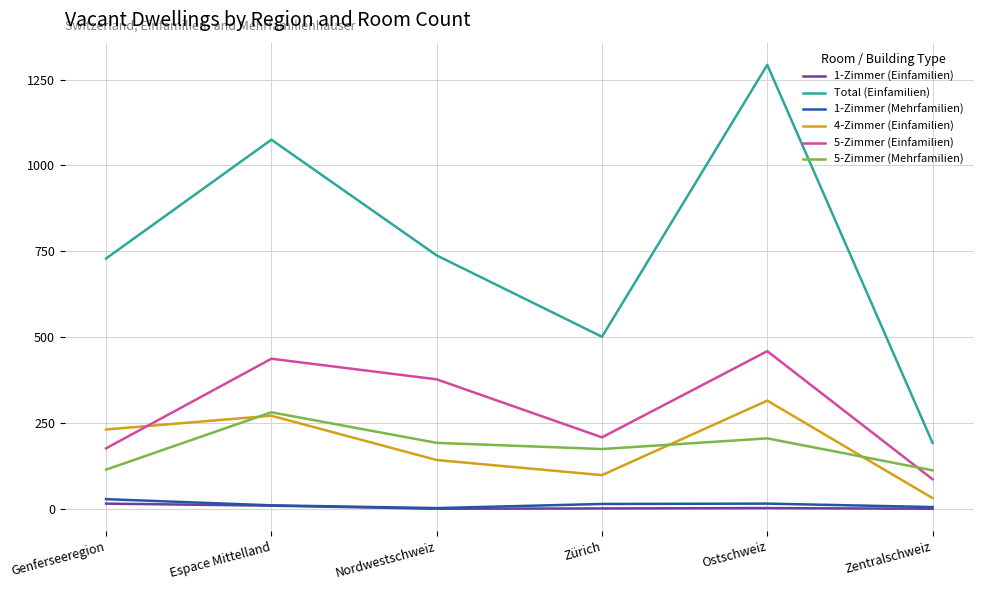

True or false: 5-Zimmer (Mehrfamilien) has a value of 115 at Zürich.

False